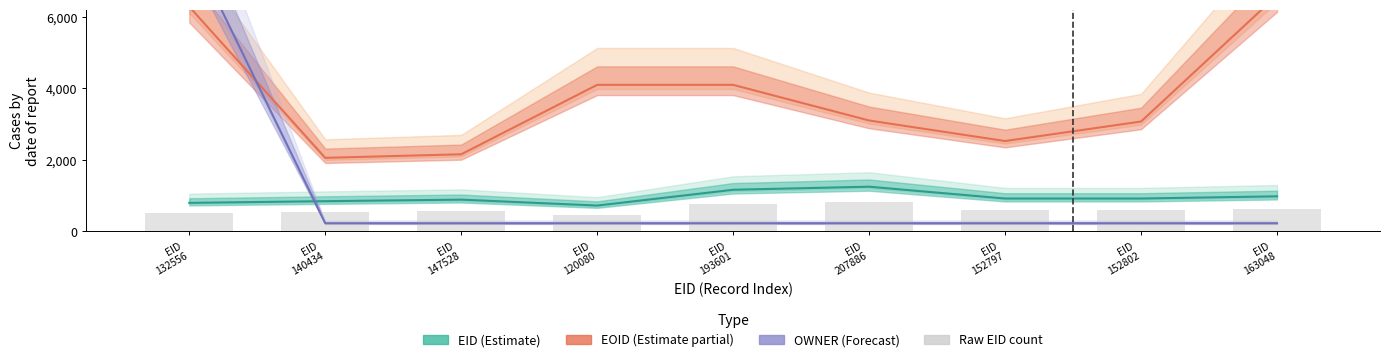

What are all the series names shown in the legend?

EID (Estimate), EOID (Estimate partial), OWNER (Forecast), Raw EID count